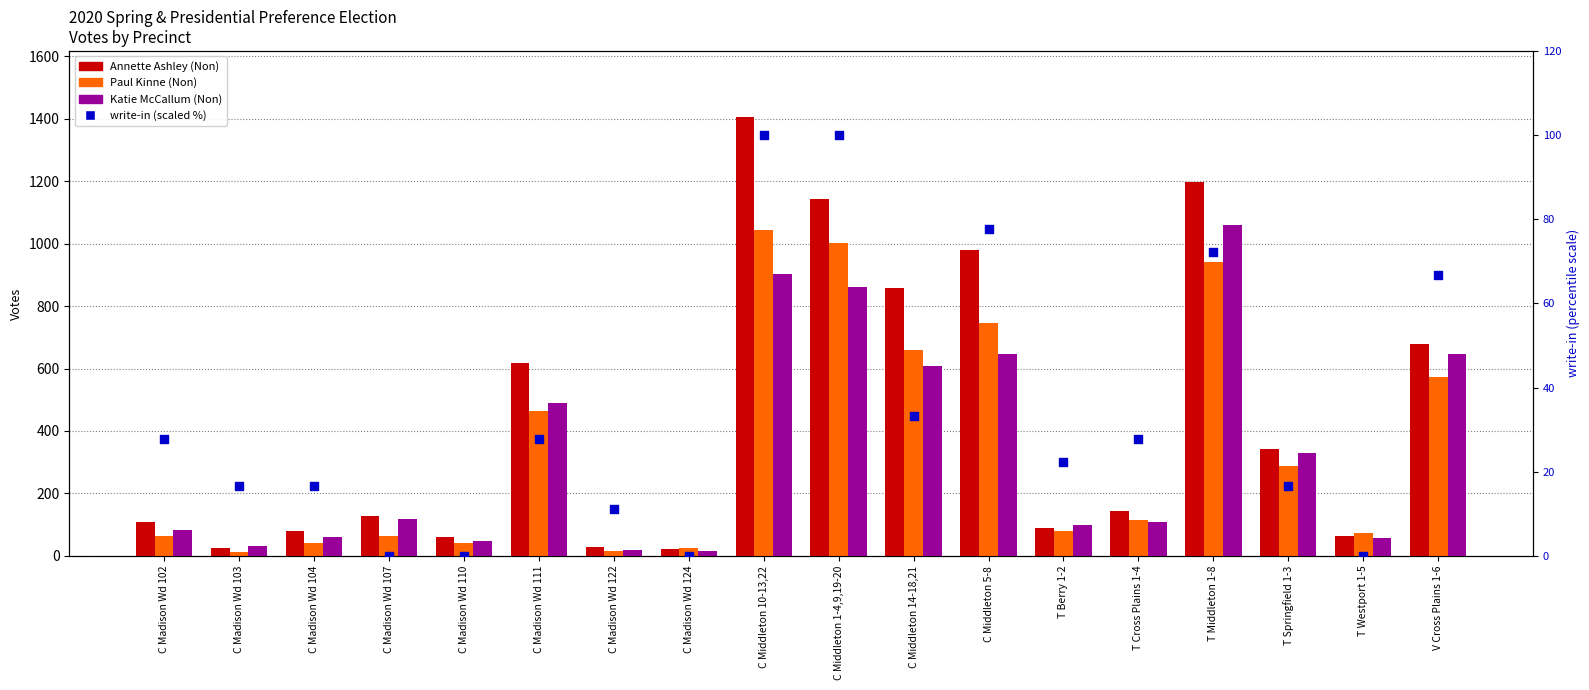

Which series has the largest total across all categories?

Annette Ashley (Non)